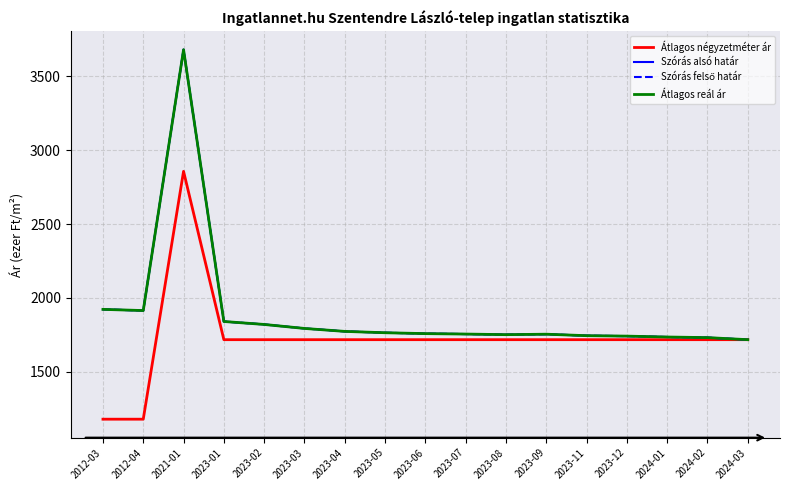

What is the greatest value displayed?

3680